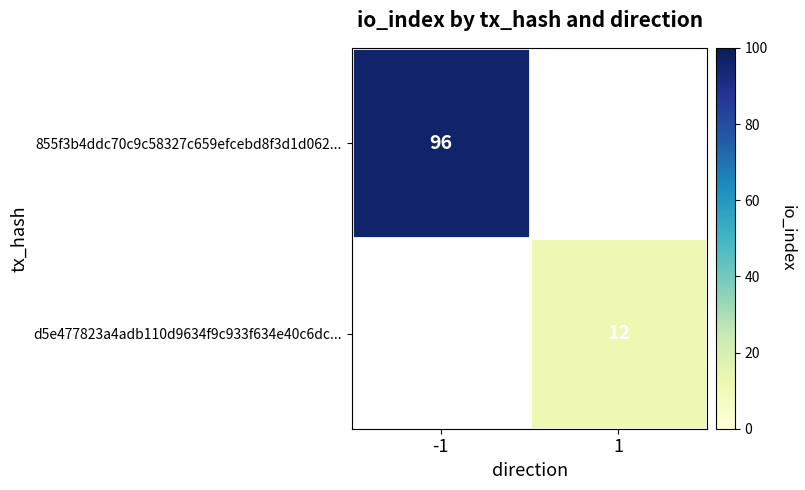

Is it true that 855f3b4ddc70c9c58327c659efcebd8f3d1d062... equals 96 at -1?

True